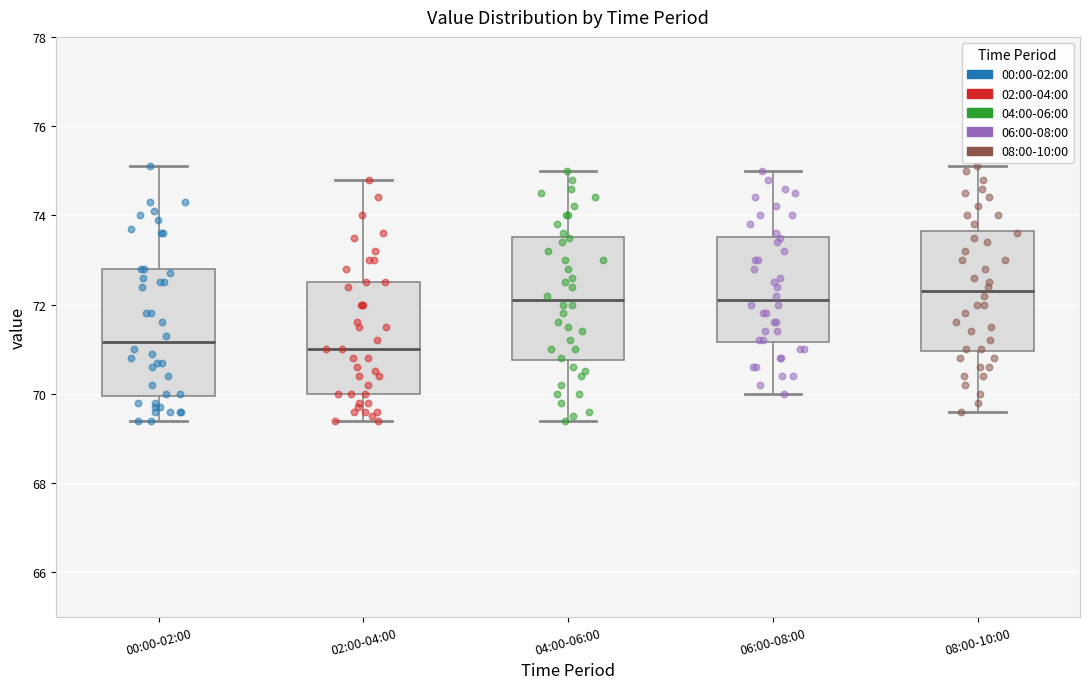

Which box has the highest median line?

08:00-10:00